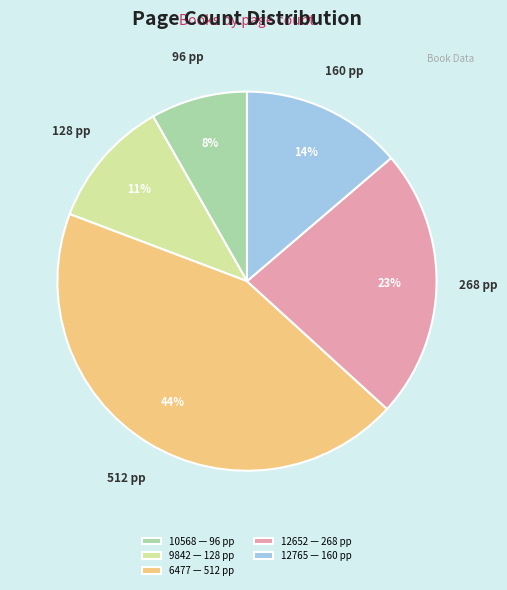

What percentage is the 10568 — 96 pp slice, to the nearest percent?

8%